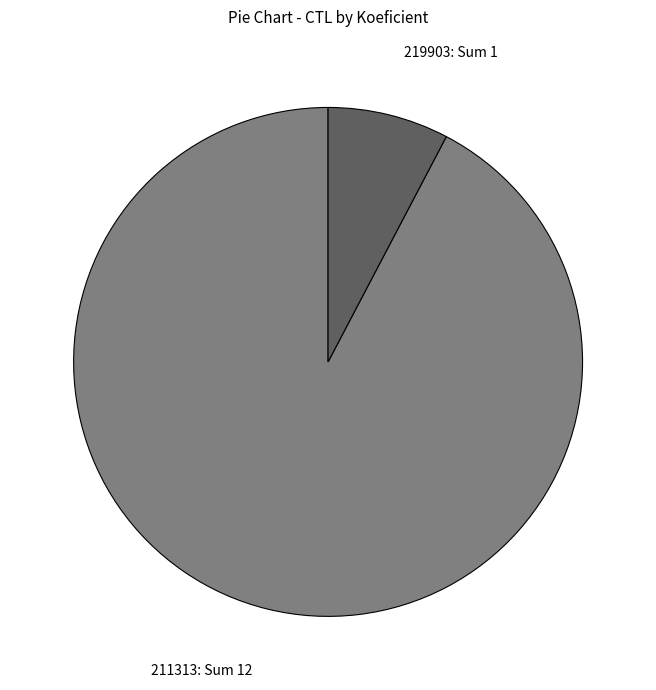

Is the sum of 211313: Sum 12 and 219903: Sum 1 greater than half?

Yes